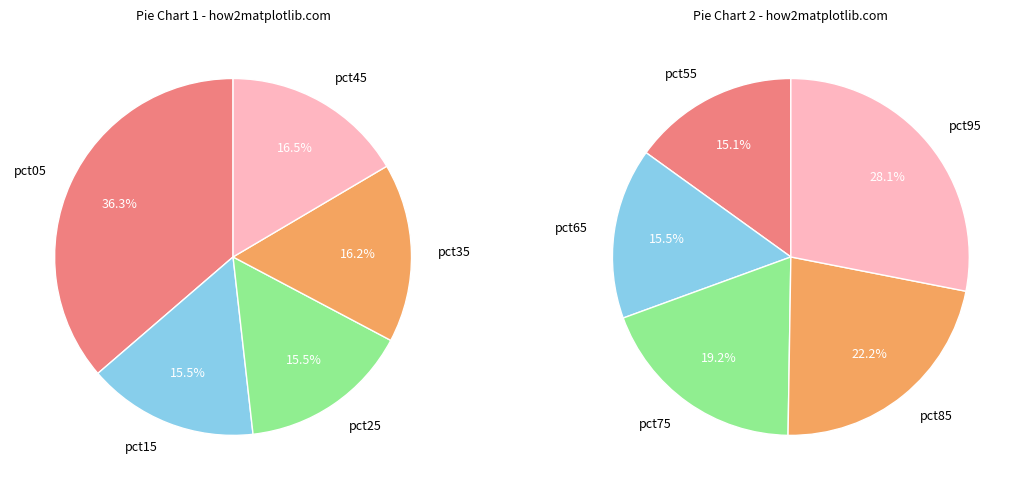

Is there any slice that represents more than half of the pie?

No